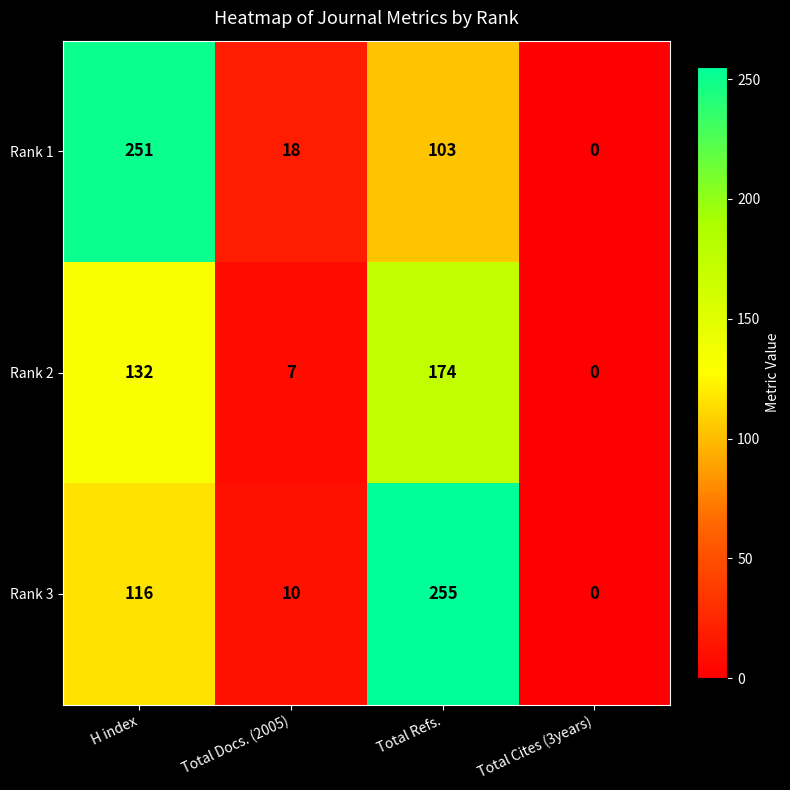

What is the difference between the highest and lowest values at H index?

135